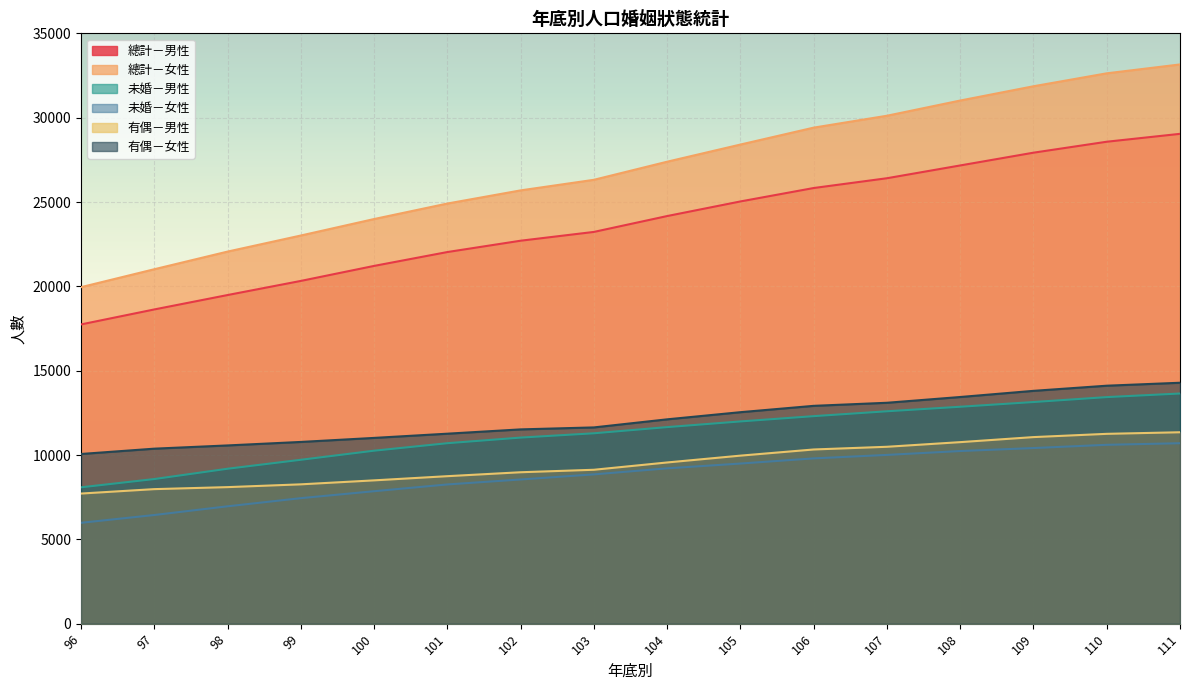

What is the minimum value shown in the chart?

5981